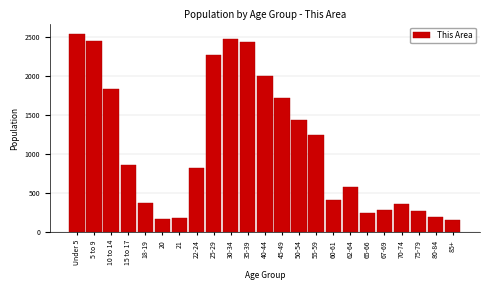

Is it true that the value at 80-84 is 195?

True